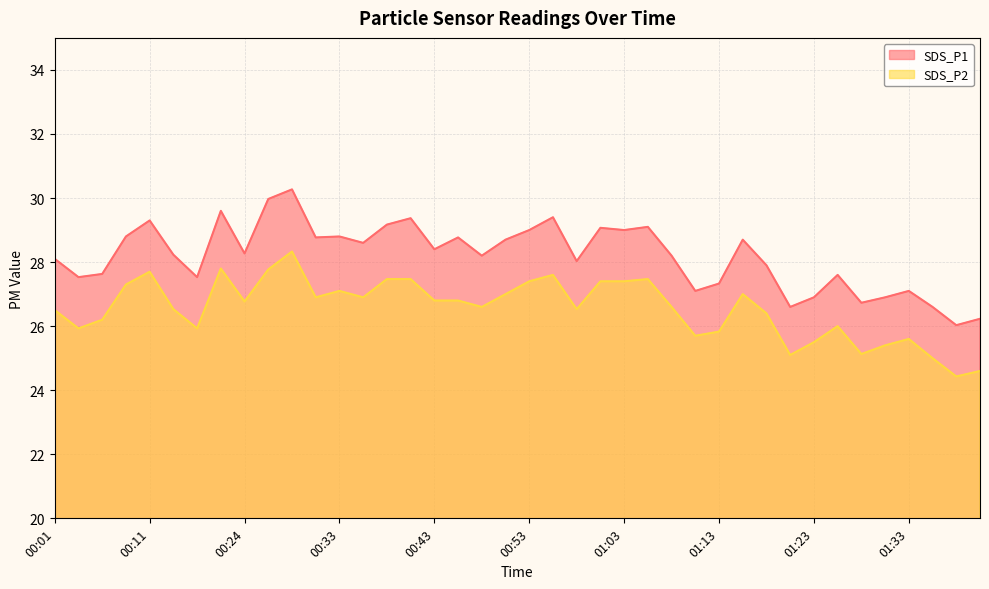

How many distinct data groups are displayed?

2